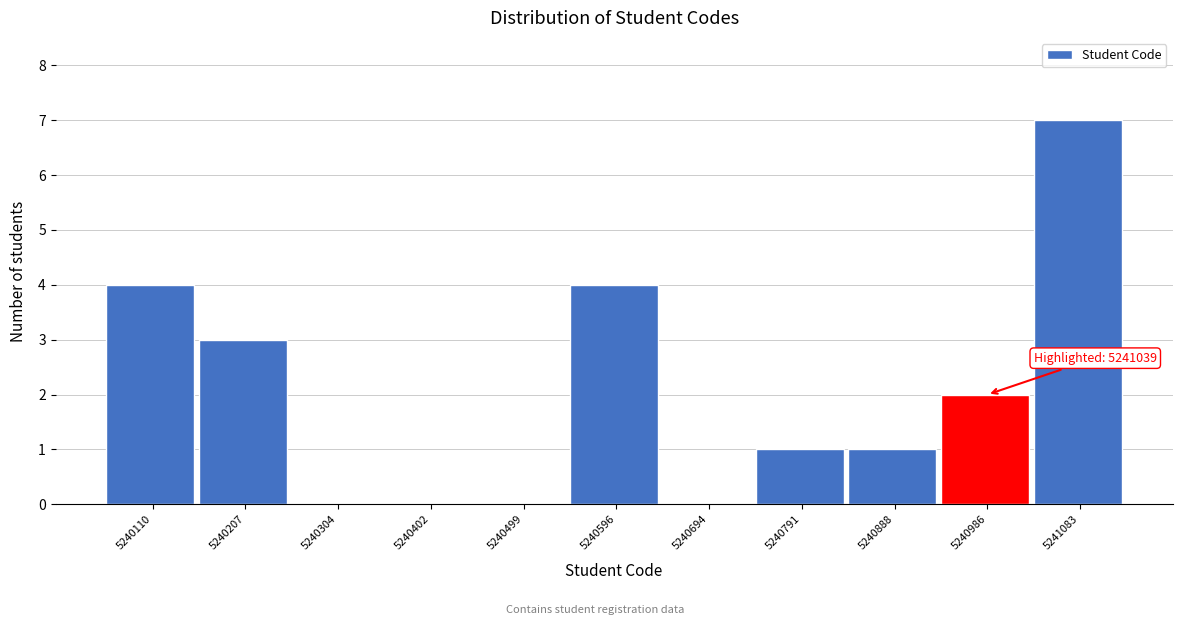

Reading left to right, extract all data points from this chart.

5240110=4	5240207=3	5240304=0	5240402=0	5240499=0	5240596=4	5240694=0	5240791=1	5240888=1	5240986=2	5241083=7